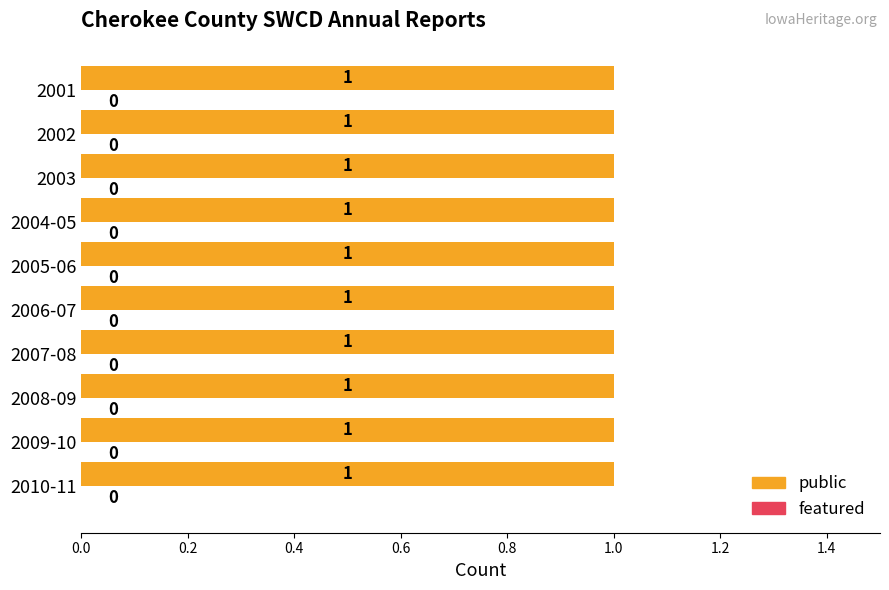

At which category does the chart reach its minimum across all series?

2010-11